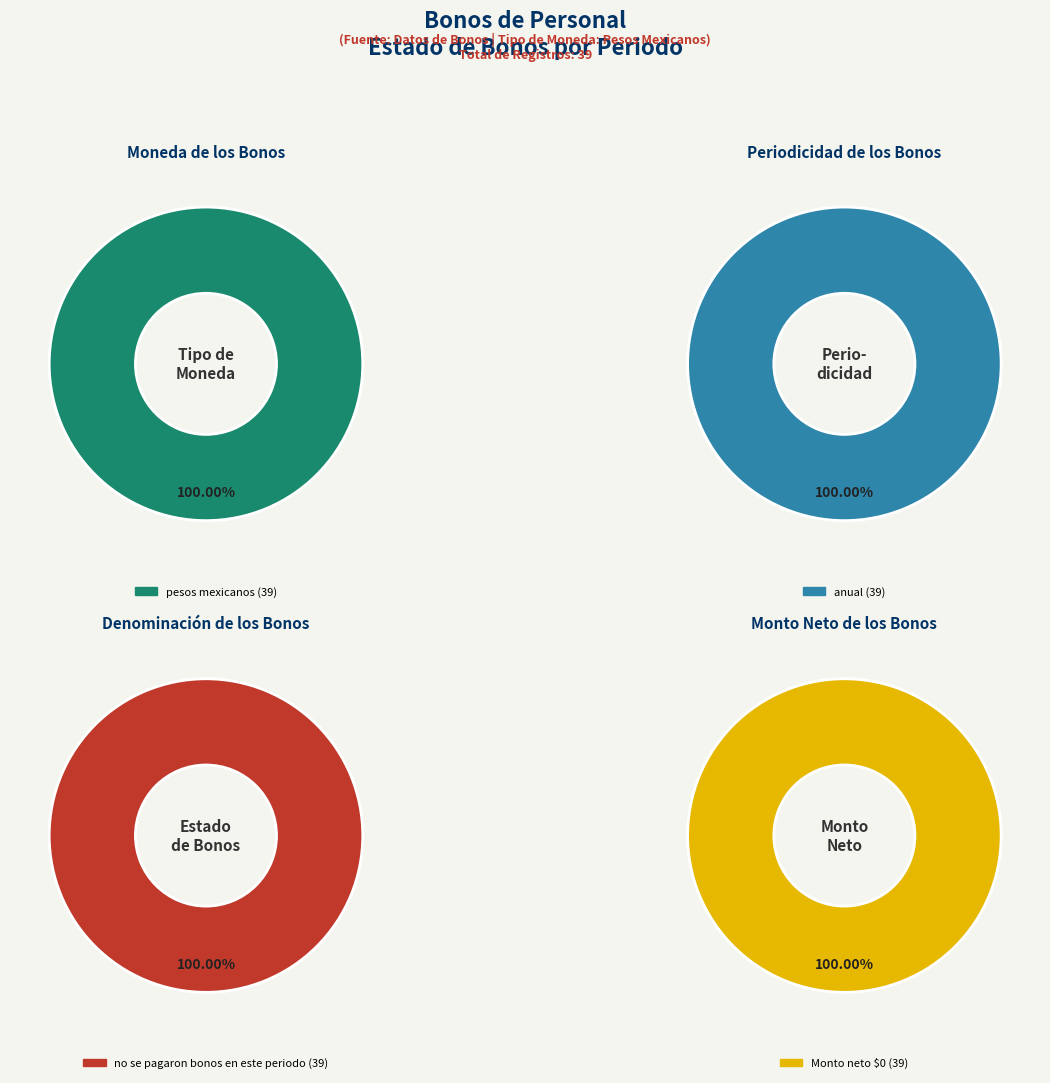

Between no se pagaron bonos en este periodo and no se pagaron bonos en este periodo, which is larger?

no se pagaron bonos en este periodo